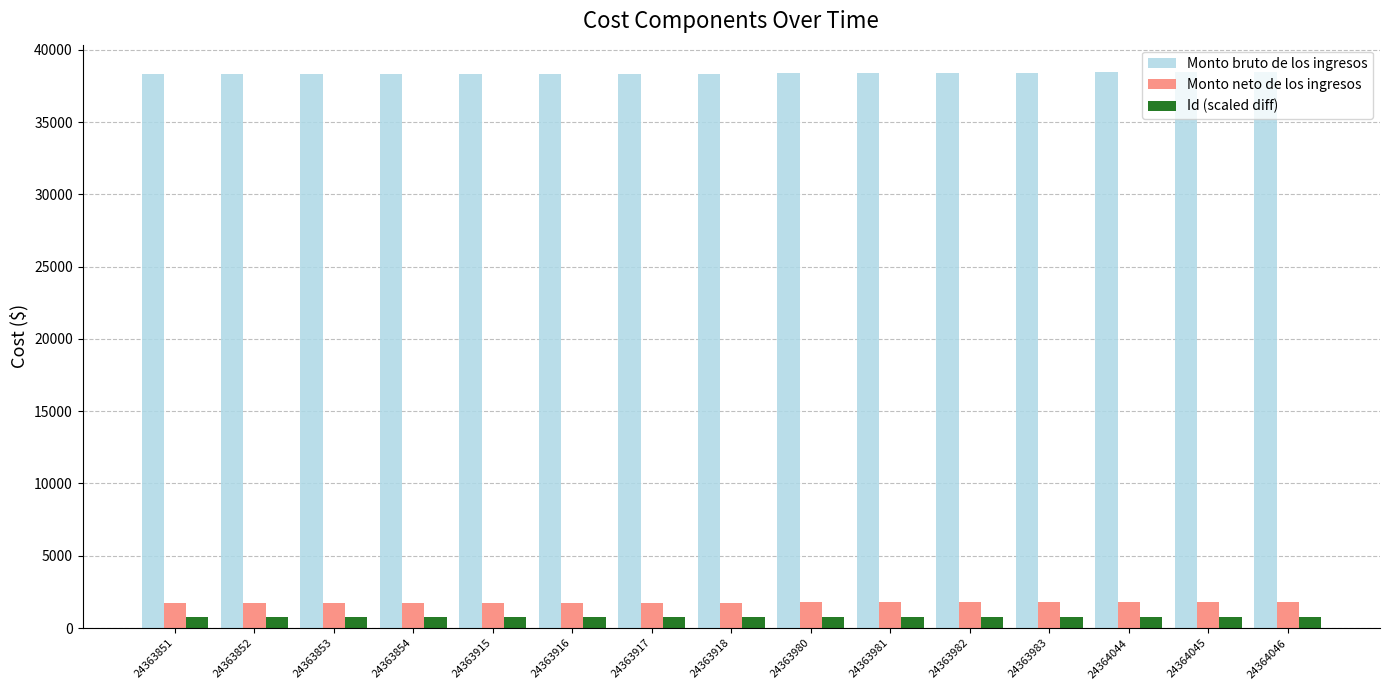

Does the chart contain stacked bars?

No